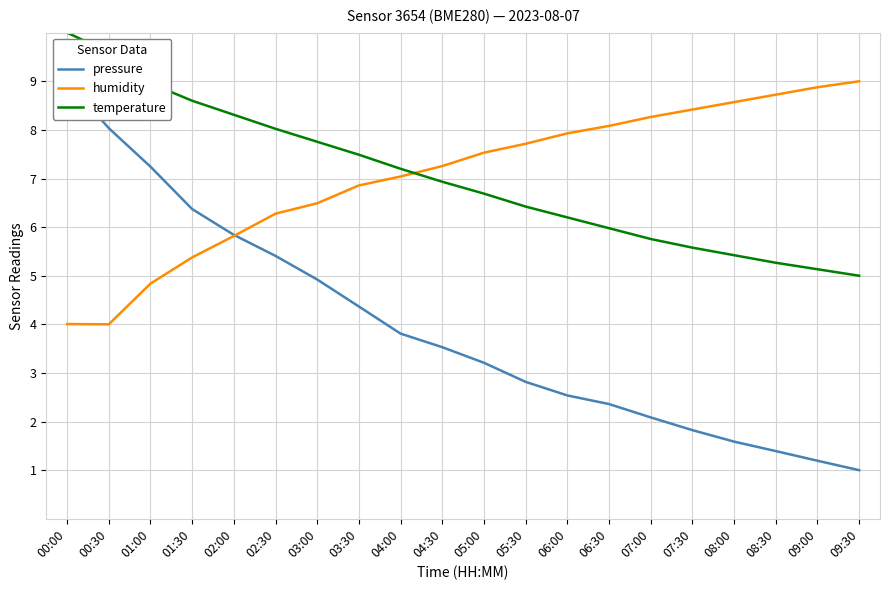

What position from the right is 01:00?

18